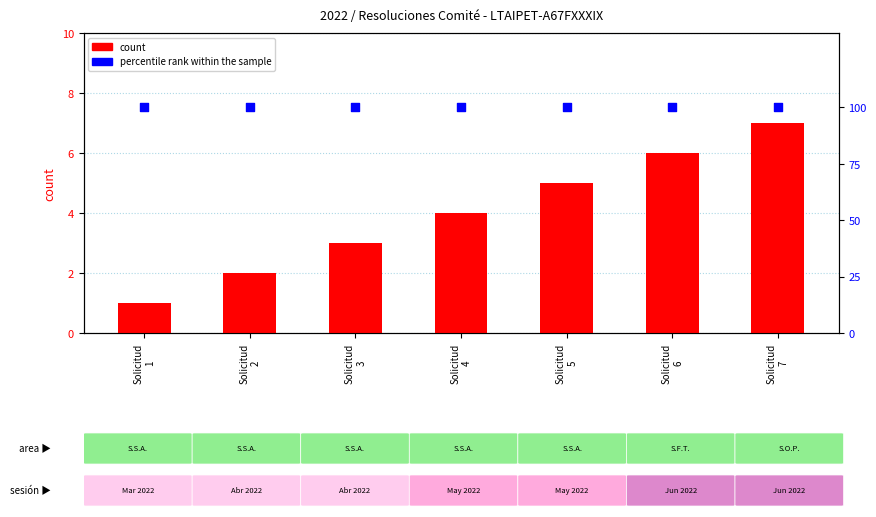

What is the total value across all series at Solicitud
2?

102